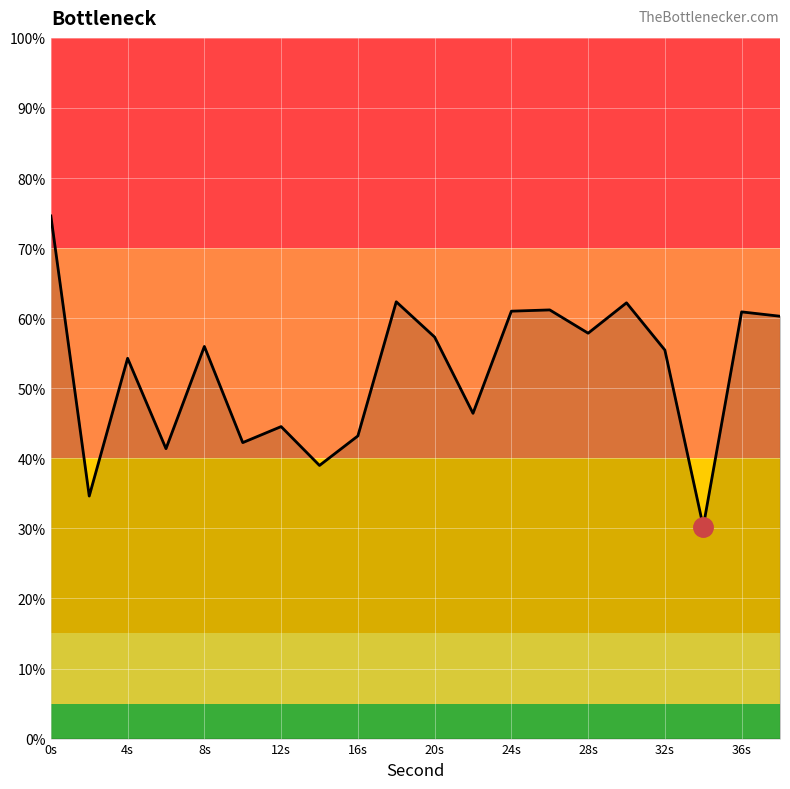

What is the greatest value displayed?

74.6